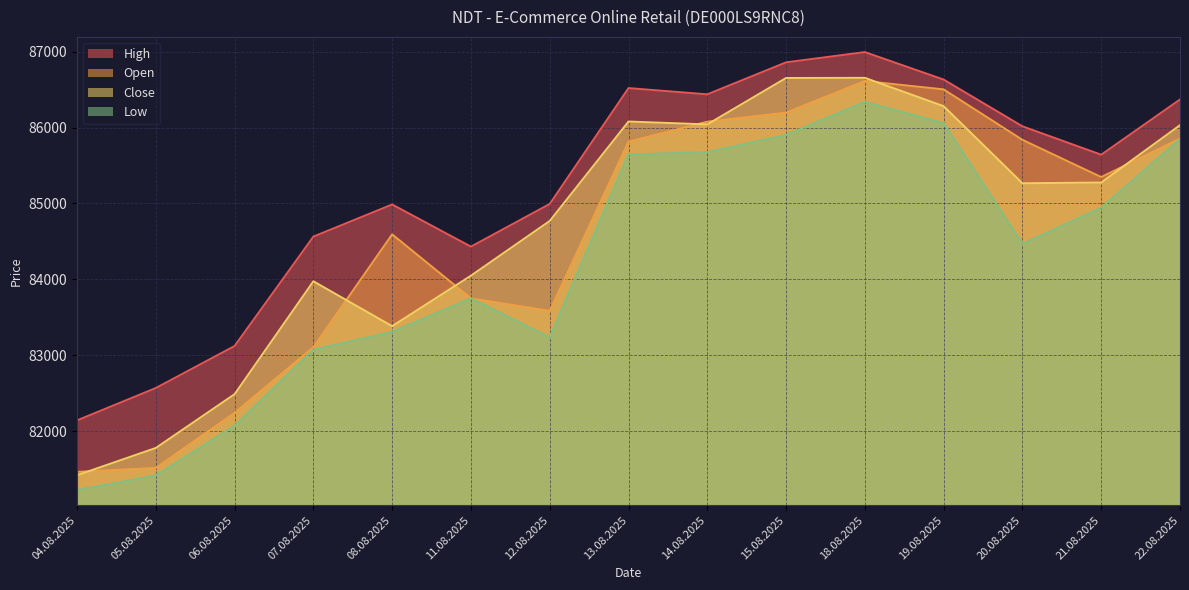

True or false: Low has a value of 23195 at 21.08.2025.

False